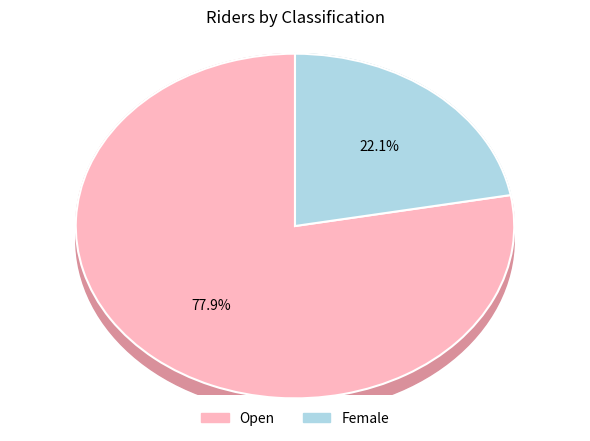

Rank the categories by value from lowest to highest.

Female, Open